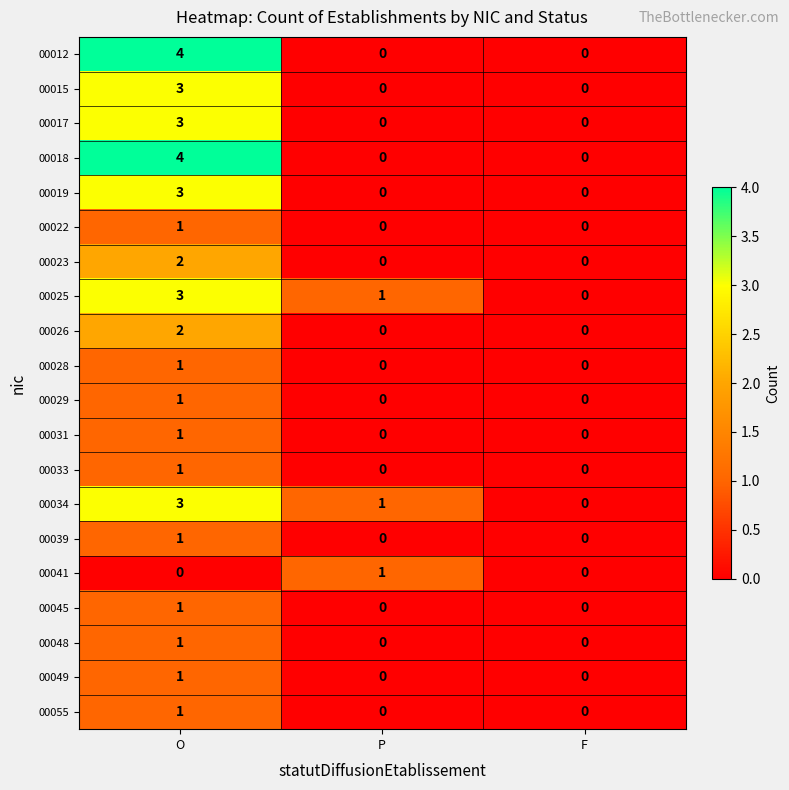

How many positive values does the 00015 series have?

1